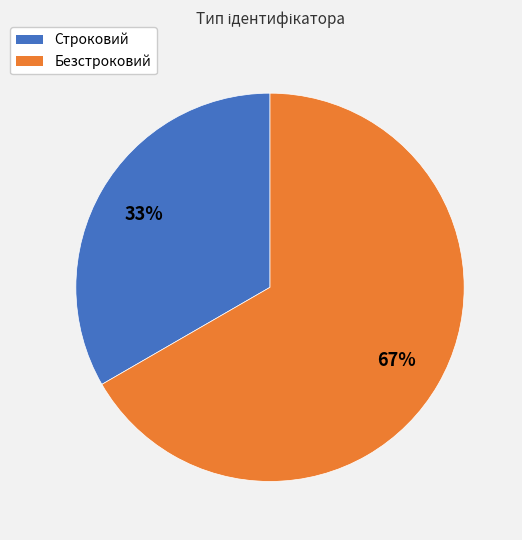

Which category has the biggest portion of the pie?

Безстроковий